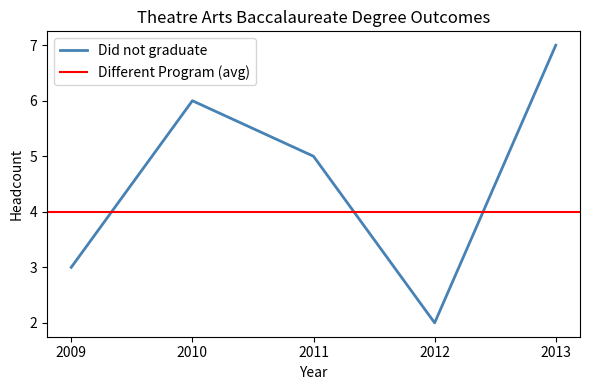

How many interior local valleys (lower than both neighbors) does the data have?

1